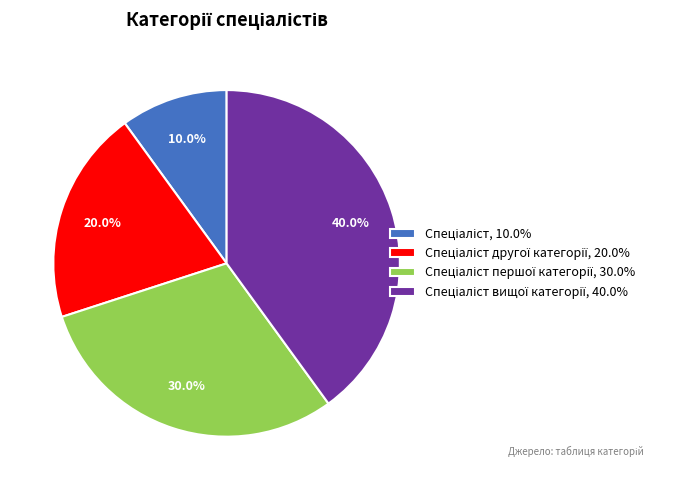

Does any single category account for the majority?

No